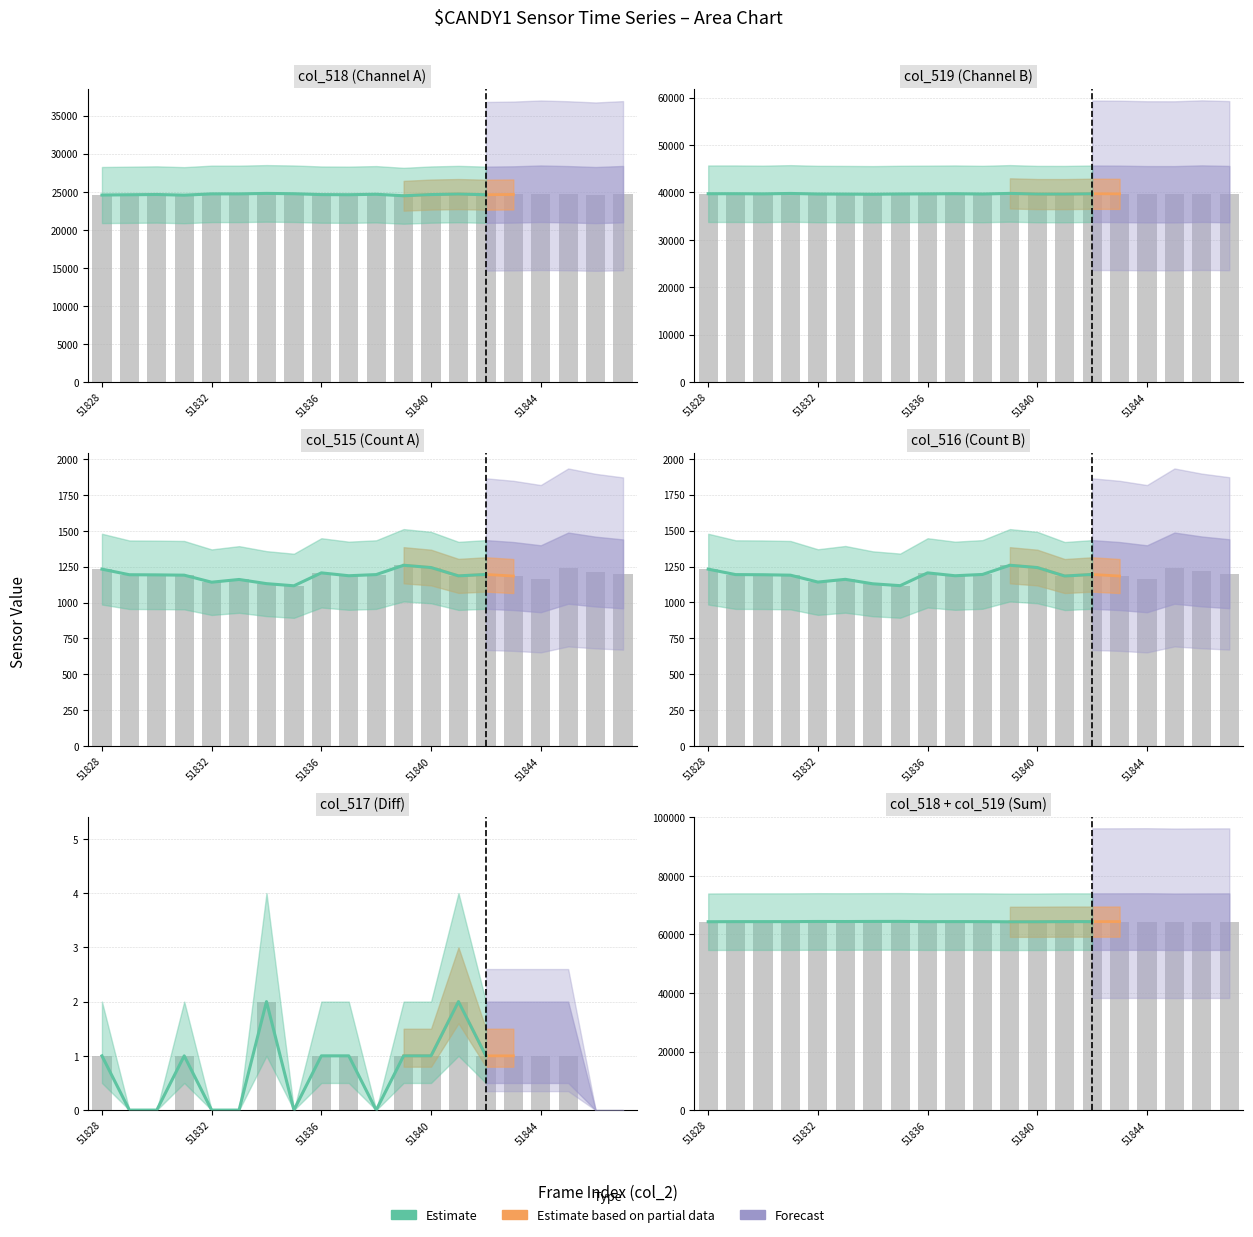

At which label is col_516 closest to 1188?

51831